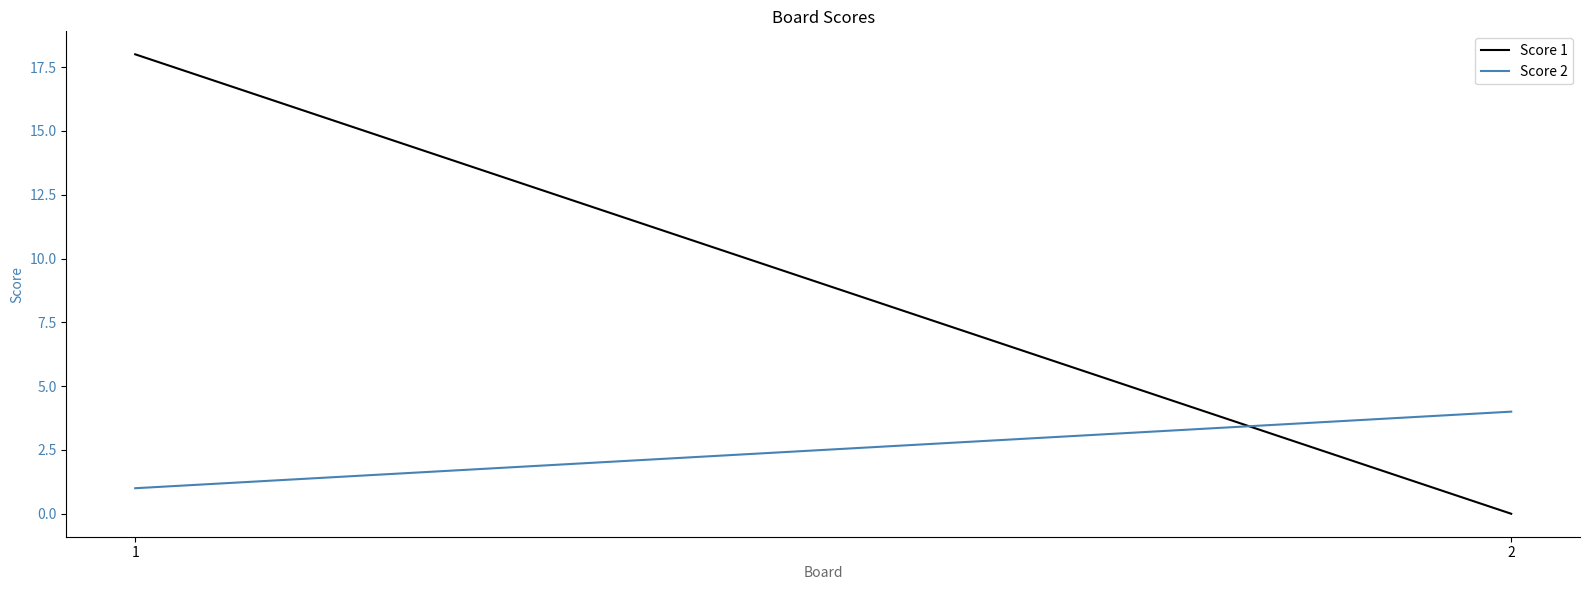

Is it true that Score 1 equals 0 at 2?

True